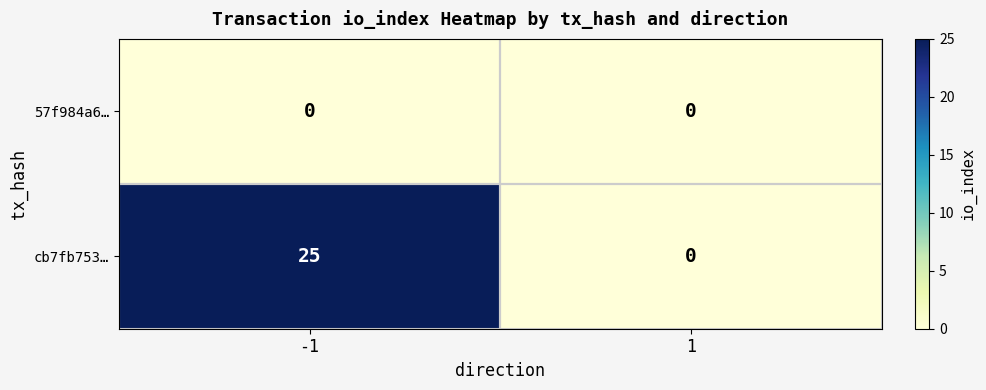

At which category is the sum across all series the highest?

-1